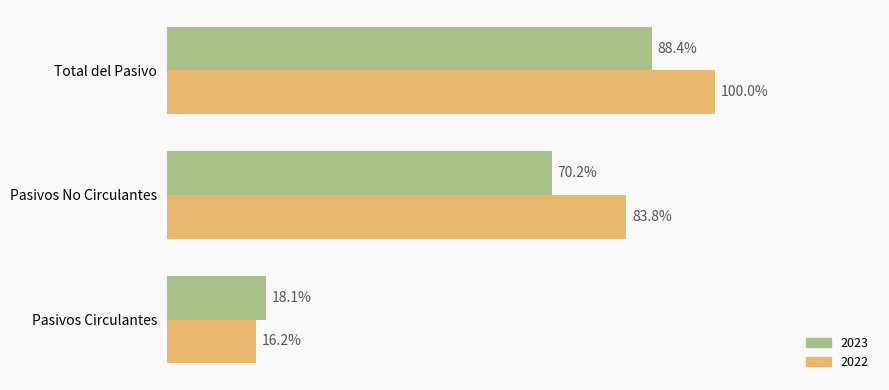

What are all the series names shown in the legend?

2023, 2022